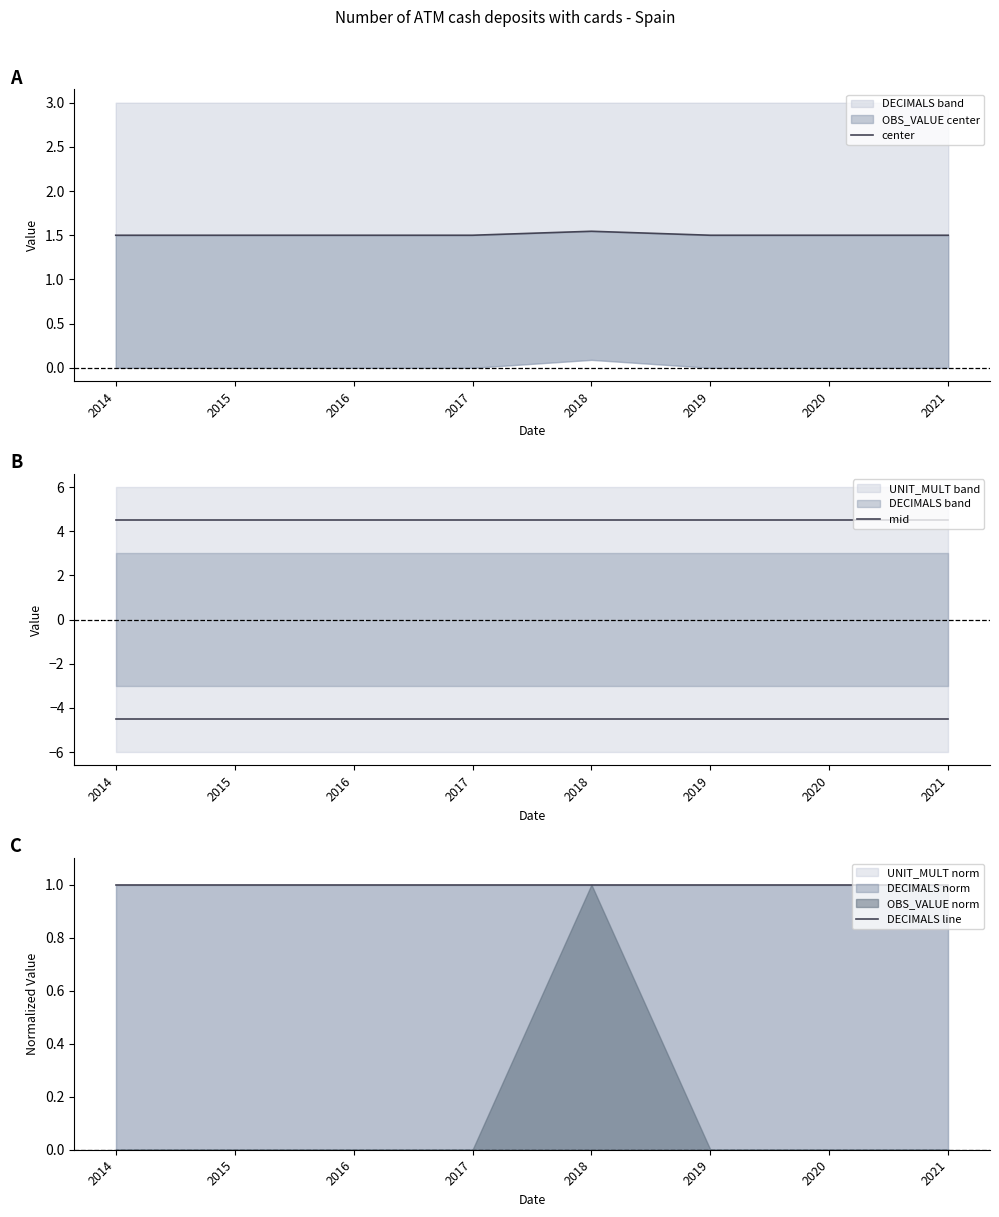

Does the chart display data point markers on the line(s)?

No